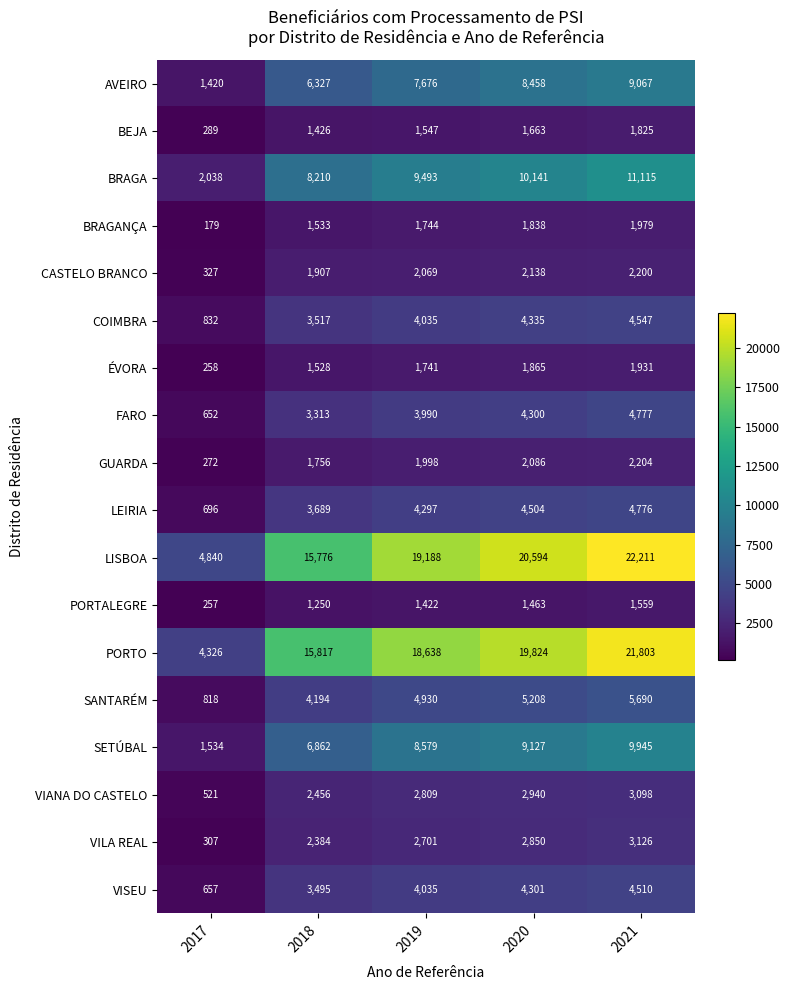

How many categories are shown in the chart?

5